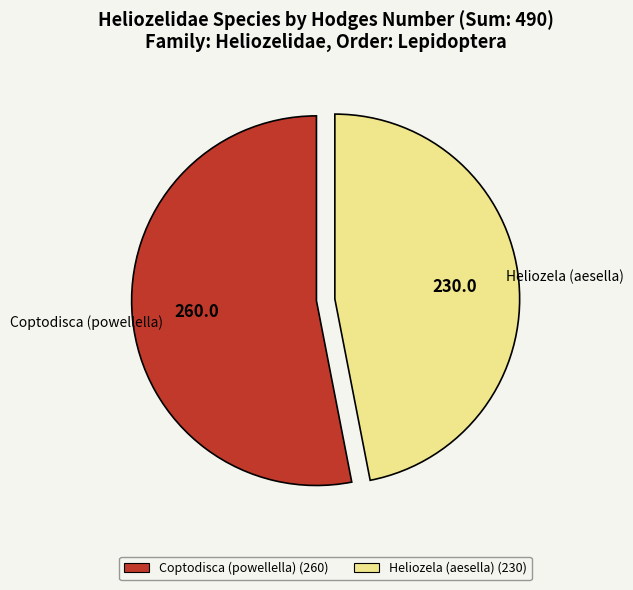

Rank the categories by value from lowest to highest.

Heliozela (aesella), Coptodisca (powellella)